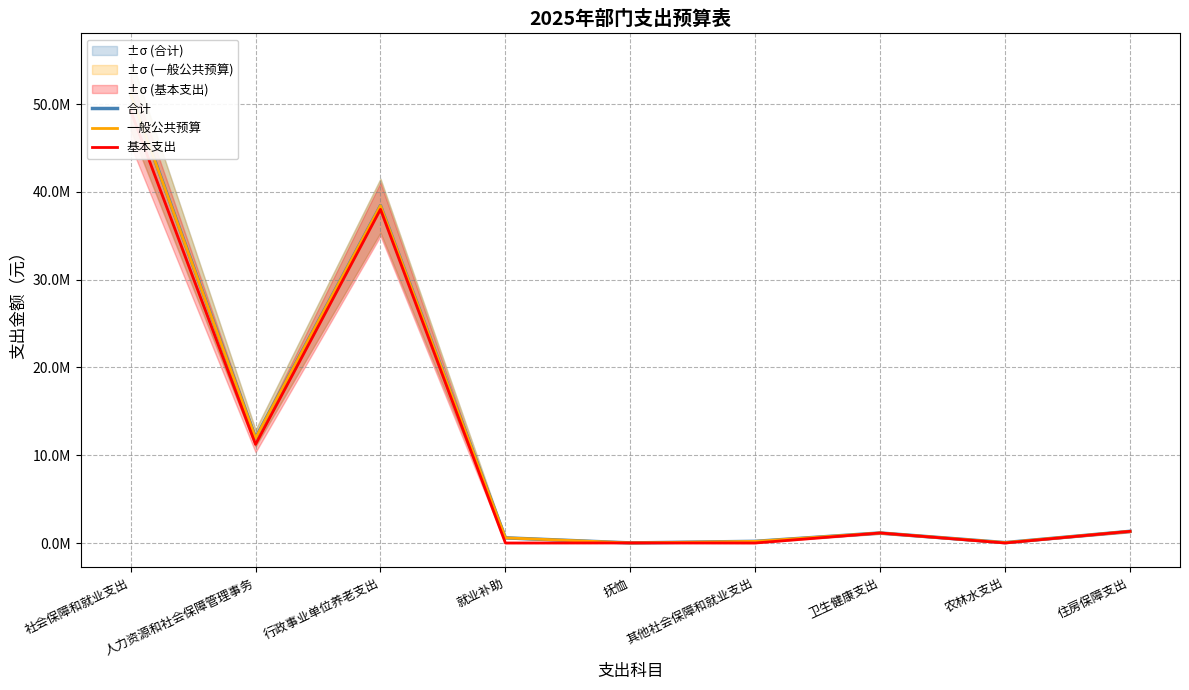

Does the chart have visible grid lines?

Yes